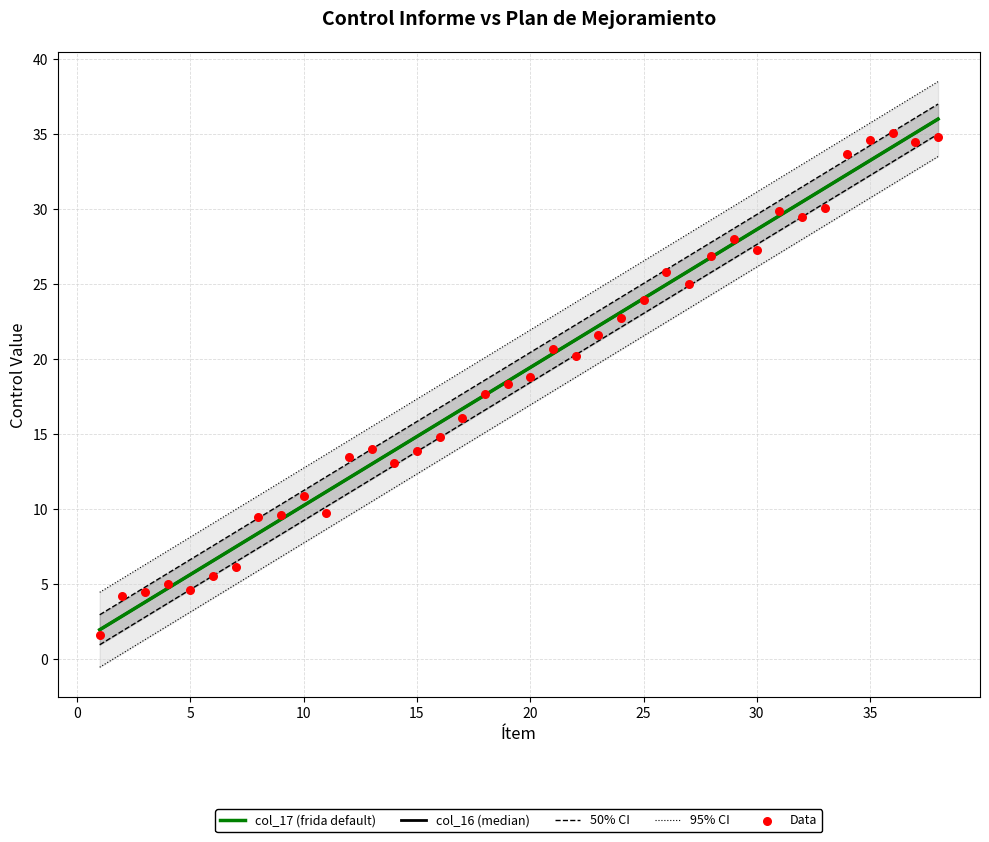

What are all the series names shown in the legend?

col_17 (frida default), col_16 (median), 50% CI, 95% CI, Data